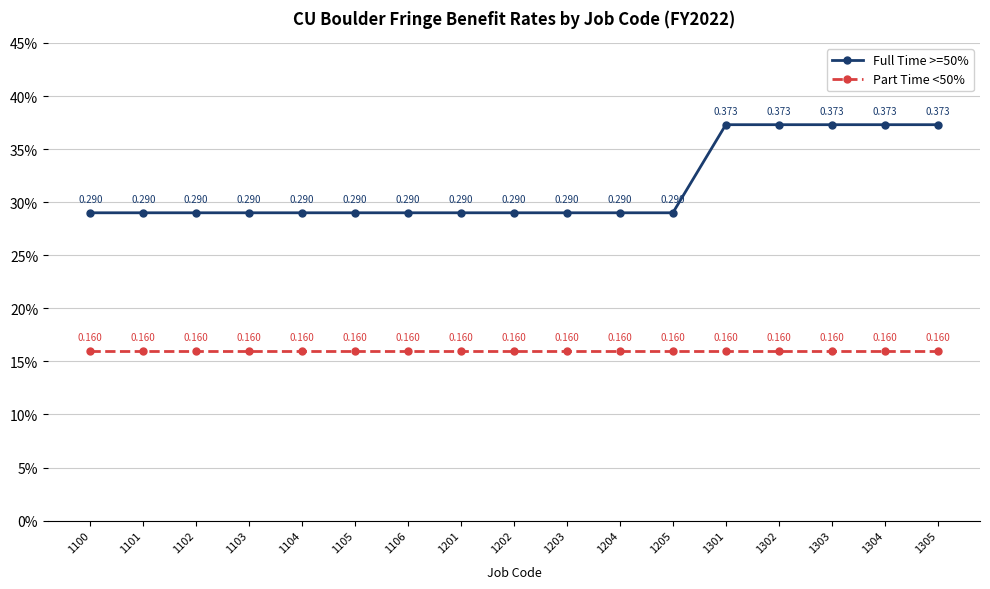

Which series has the largest total across all categories?

Full Time >=50%